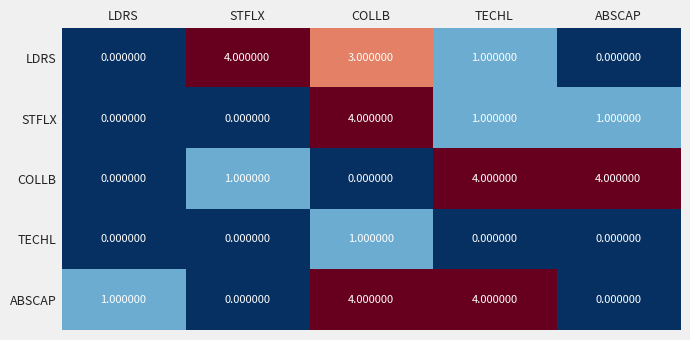

Which series changed the most between COLLB and TECHL?

COLLB